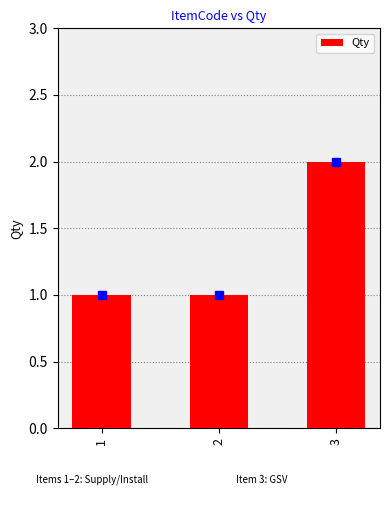

What is the change in value from 2 to 3?

+1